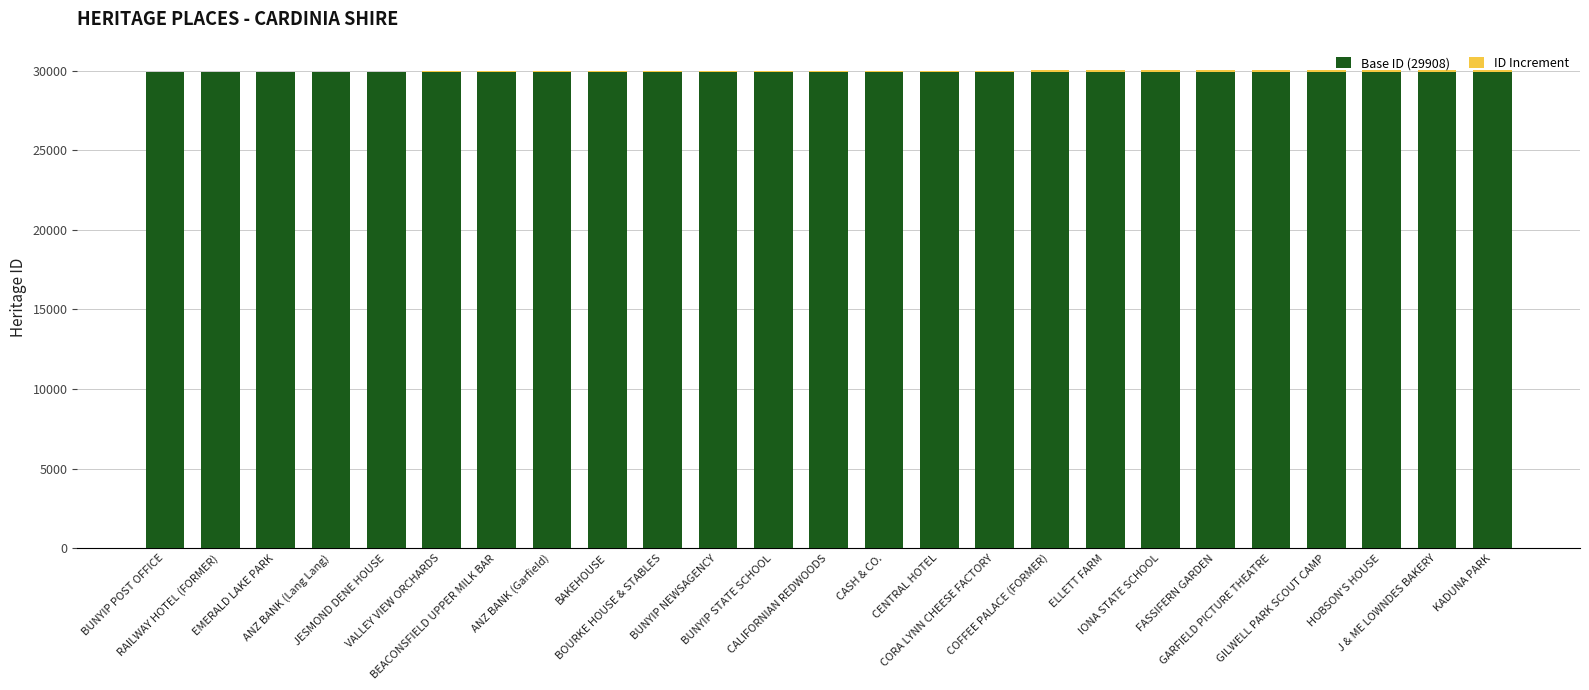

Which has a higher value, HOBSON'S HOUSE or JESMOND DENE HOUSE?

HOBSON'S HOUSE